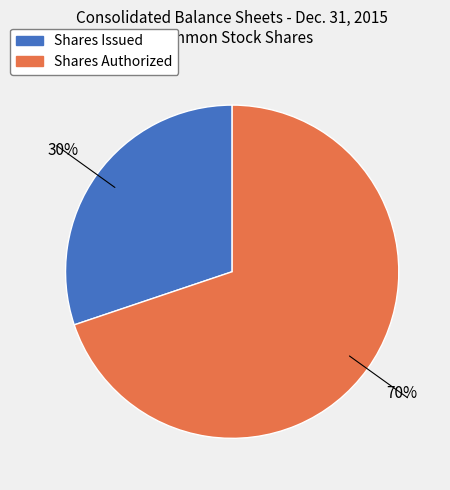

Is the sum of Shares Issued and Shares Authorized greater than half?

Yes